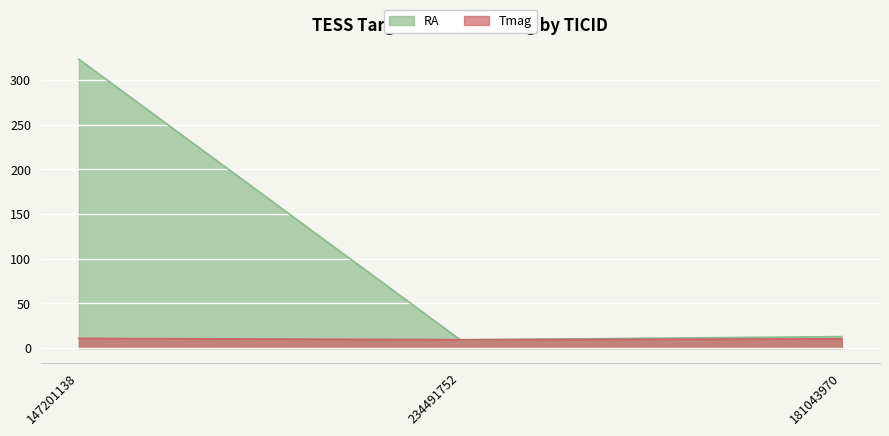

Count the Tmag values in the range 9 to 10.

1